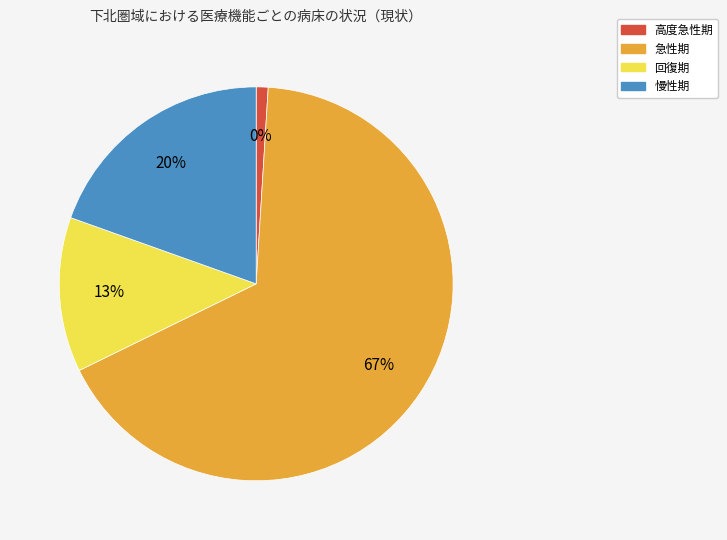

What is the change in value from 高度急性期 to 急性期?

+404